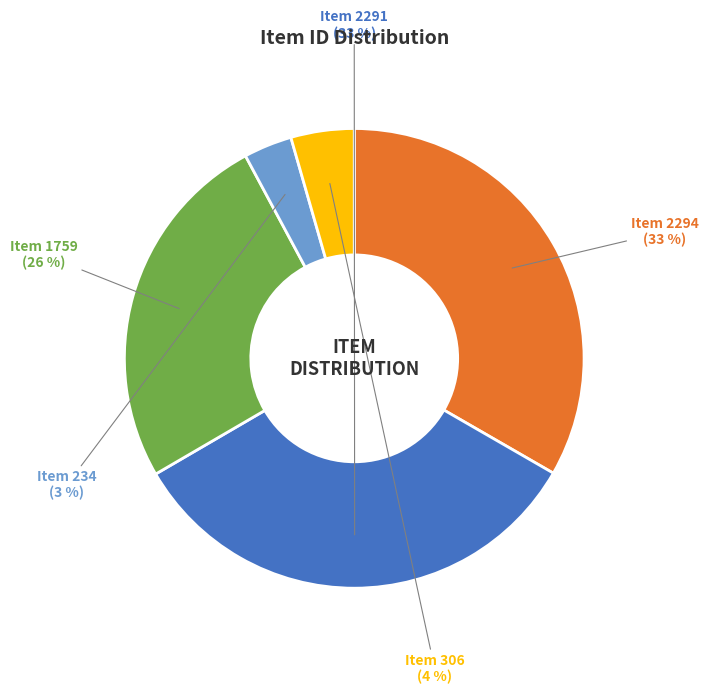

To the nearest percent, what is the difference between the largest and smallest slice percentages?

30%